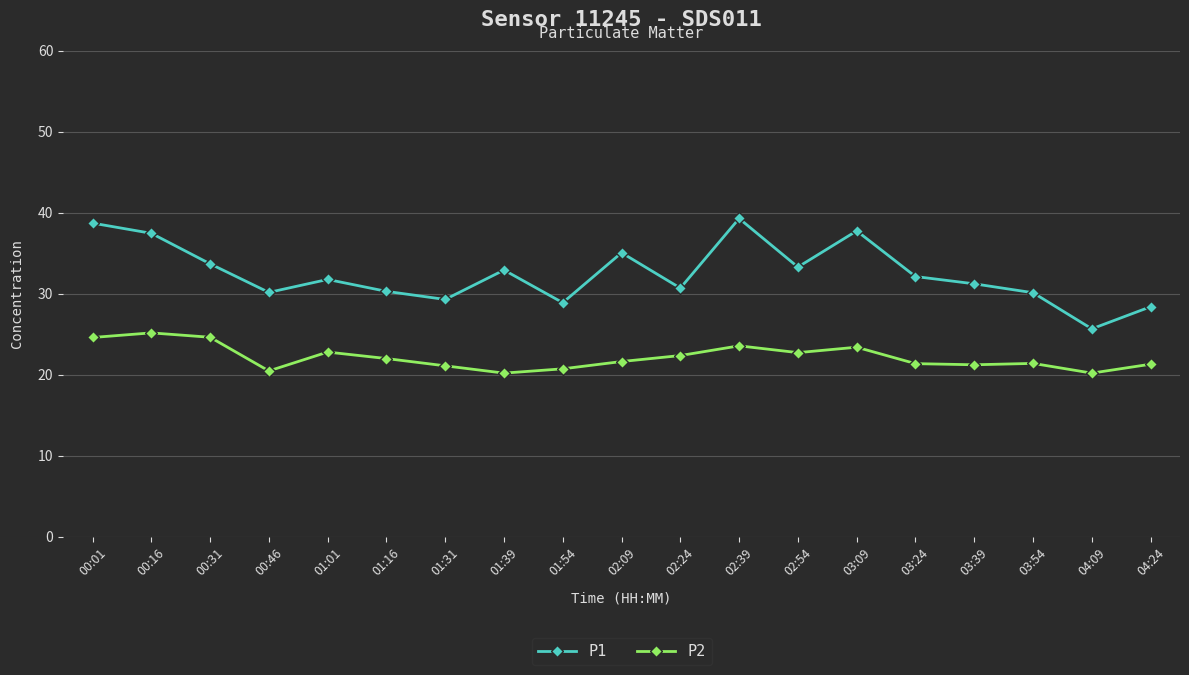

How many lines are shown in the chart?

2